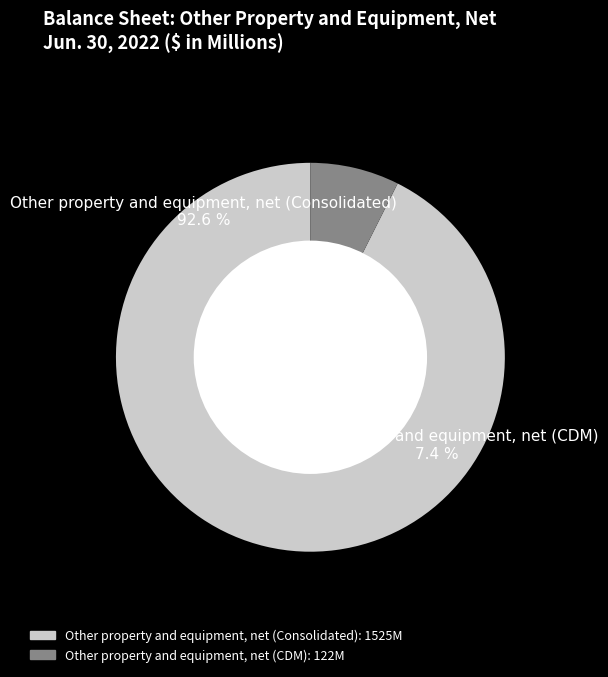

Is Other property and equipment, net (CDM) the majority of the pie?

No